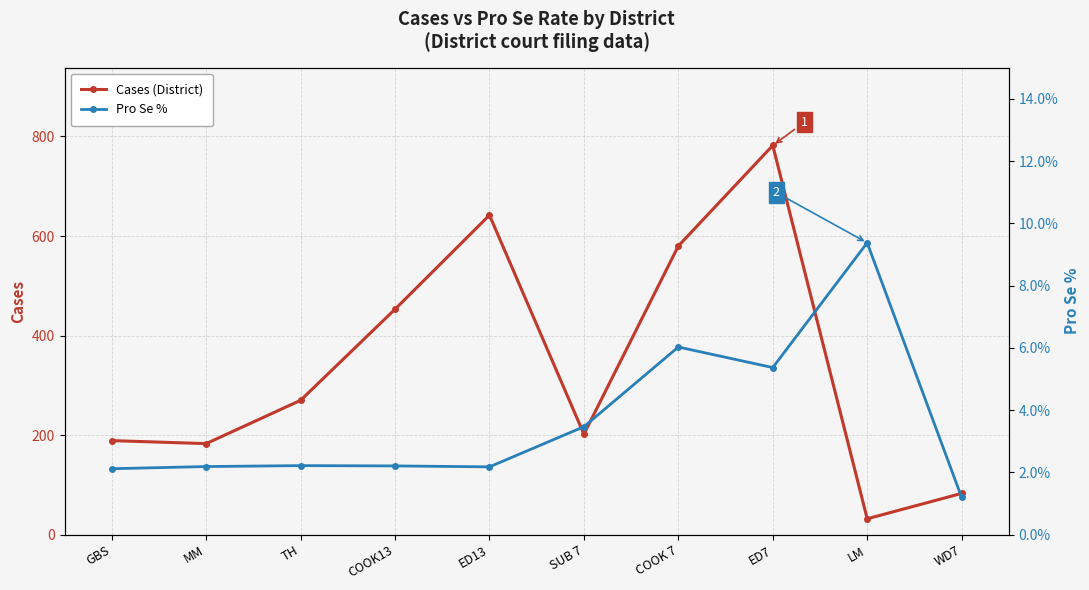

How many values in the Cases (District) series are below 270?

5